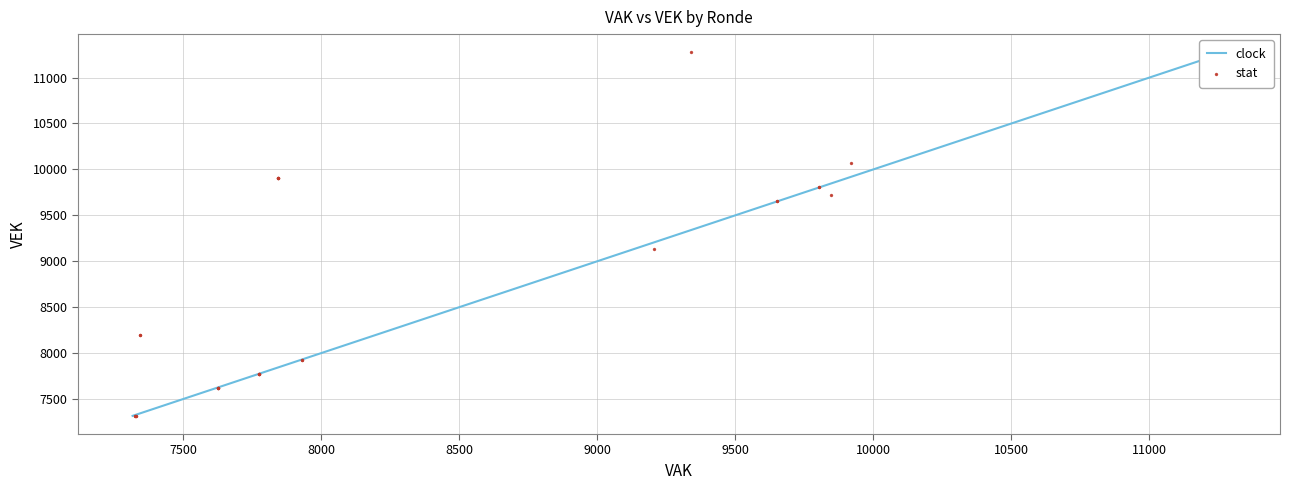

What Y value in the scatter plot is closest to 9295?

9128